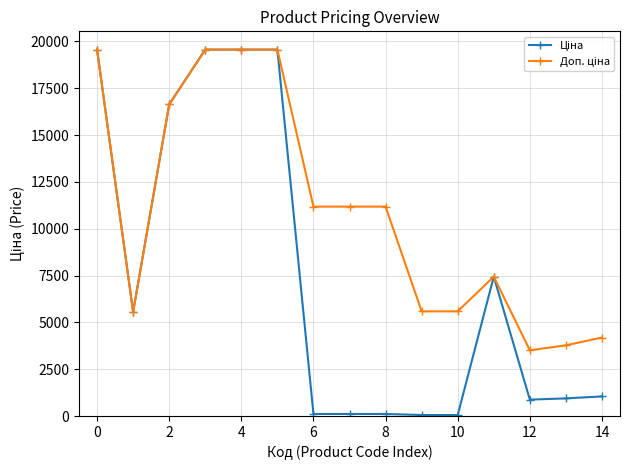

How many lines are shown in the chart?

2